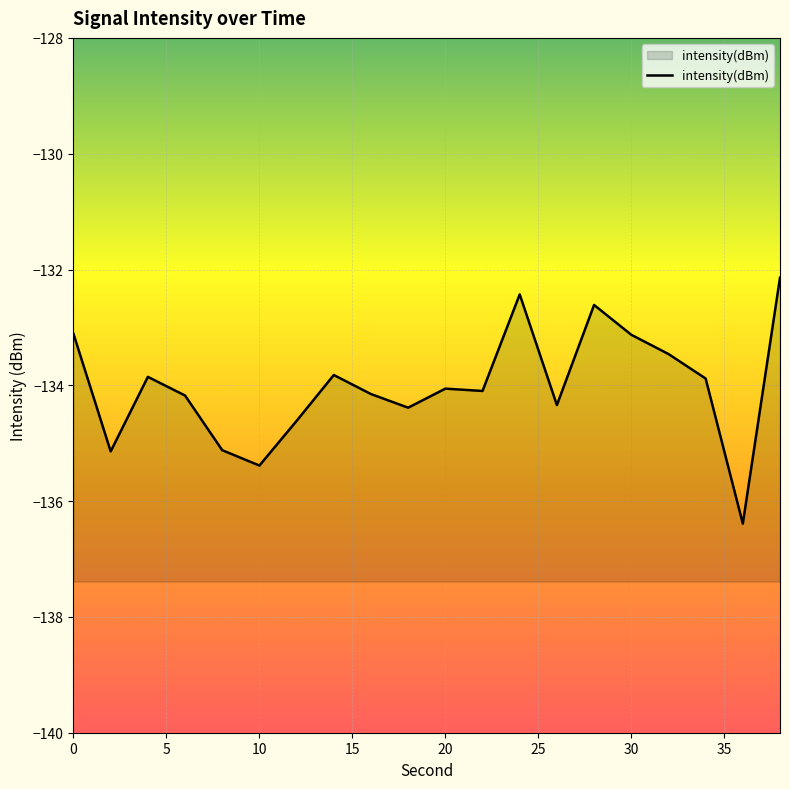

What is the minimum value shown in the chart?

-136.4